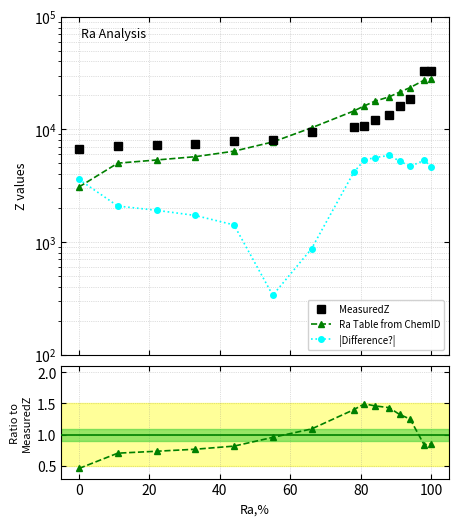

Count the number of categories in the chart.

15